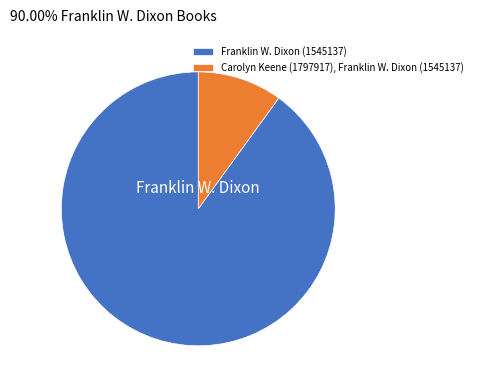

Which category accounts for the majority?

Franklin W. Dixon (1545137)